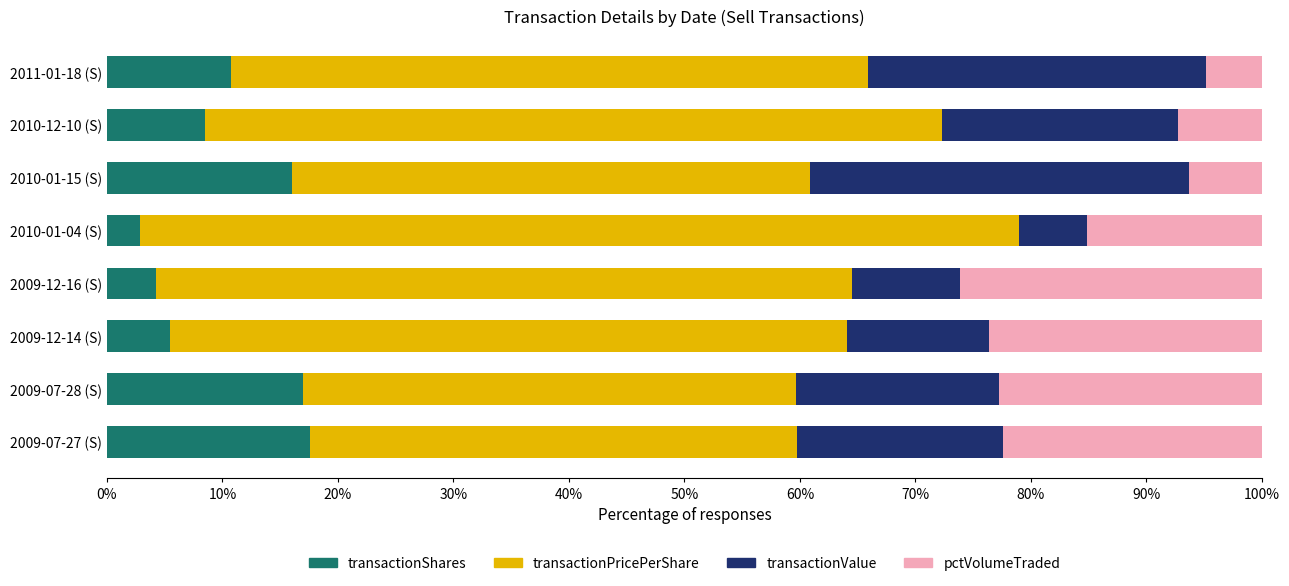

What is the lowest value of the transactionShares series?

2.8